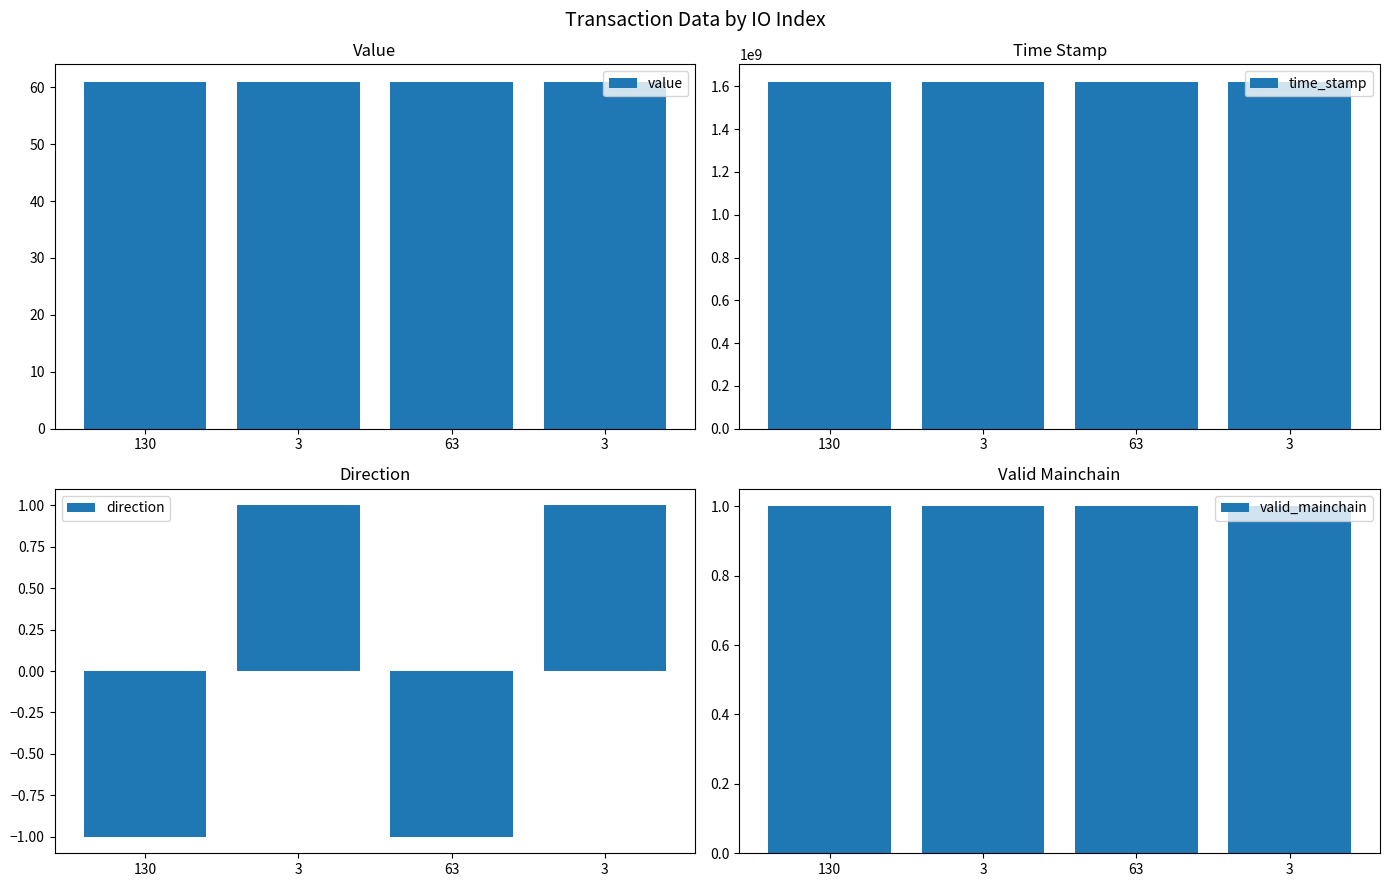

Is it true that time_stamp equals 1618773716.0 at 3?

True